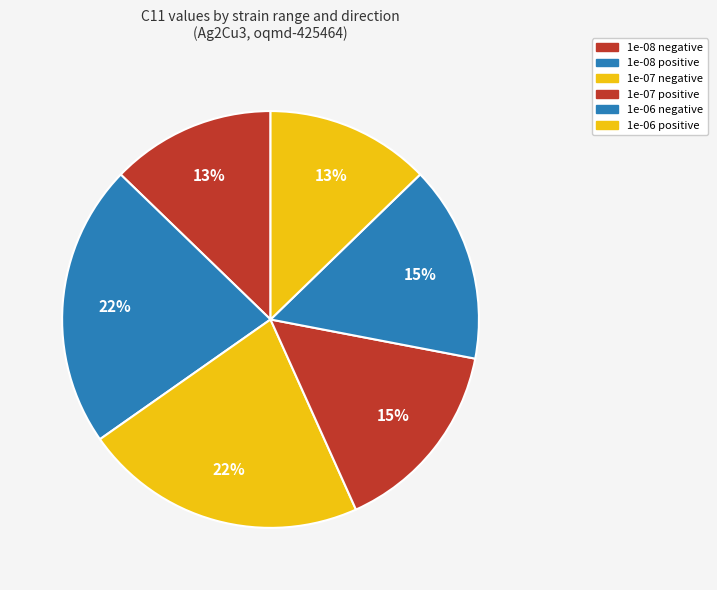

How much of the chart is everything except 1e-08 positive?

78.0%